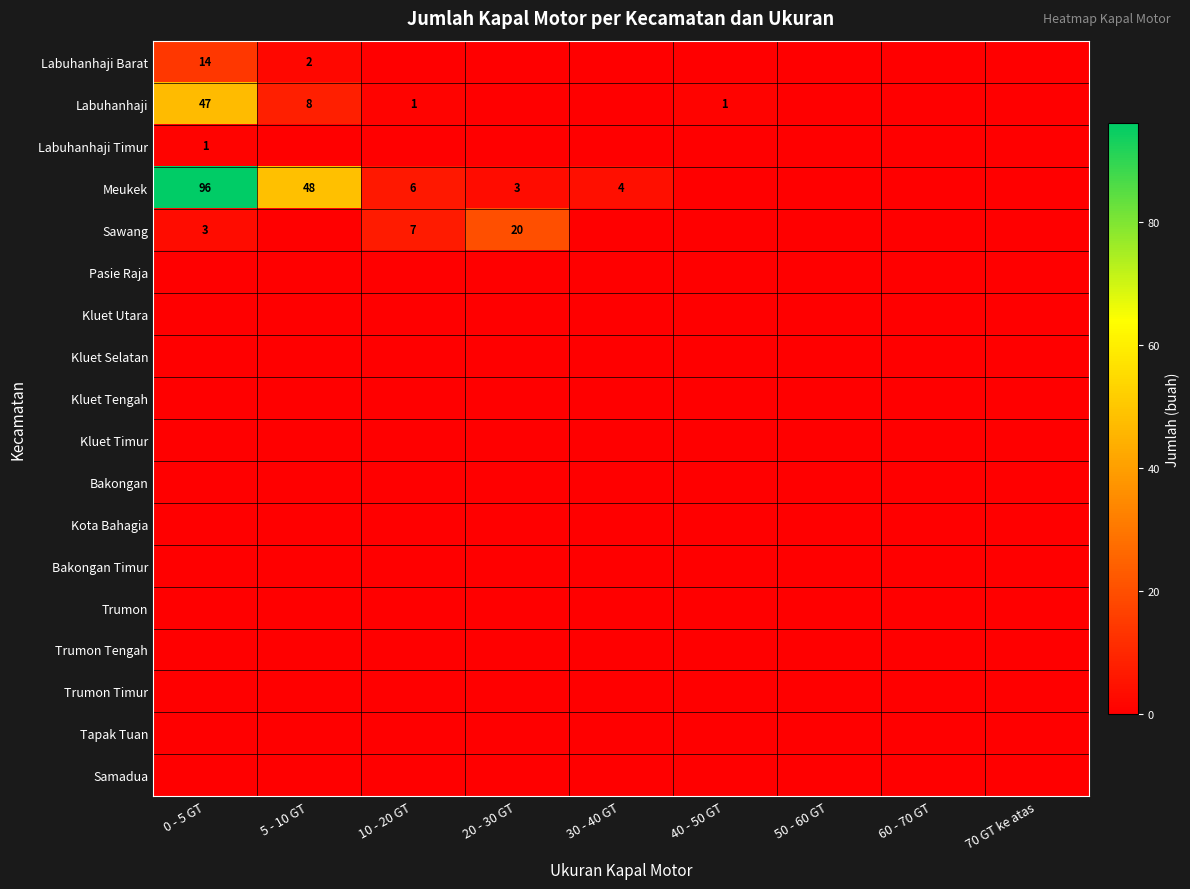

The Labuhanhaji series shows 0 at 30 - 40 GT. True or false?

True